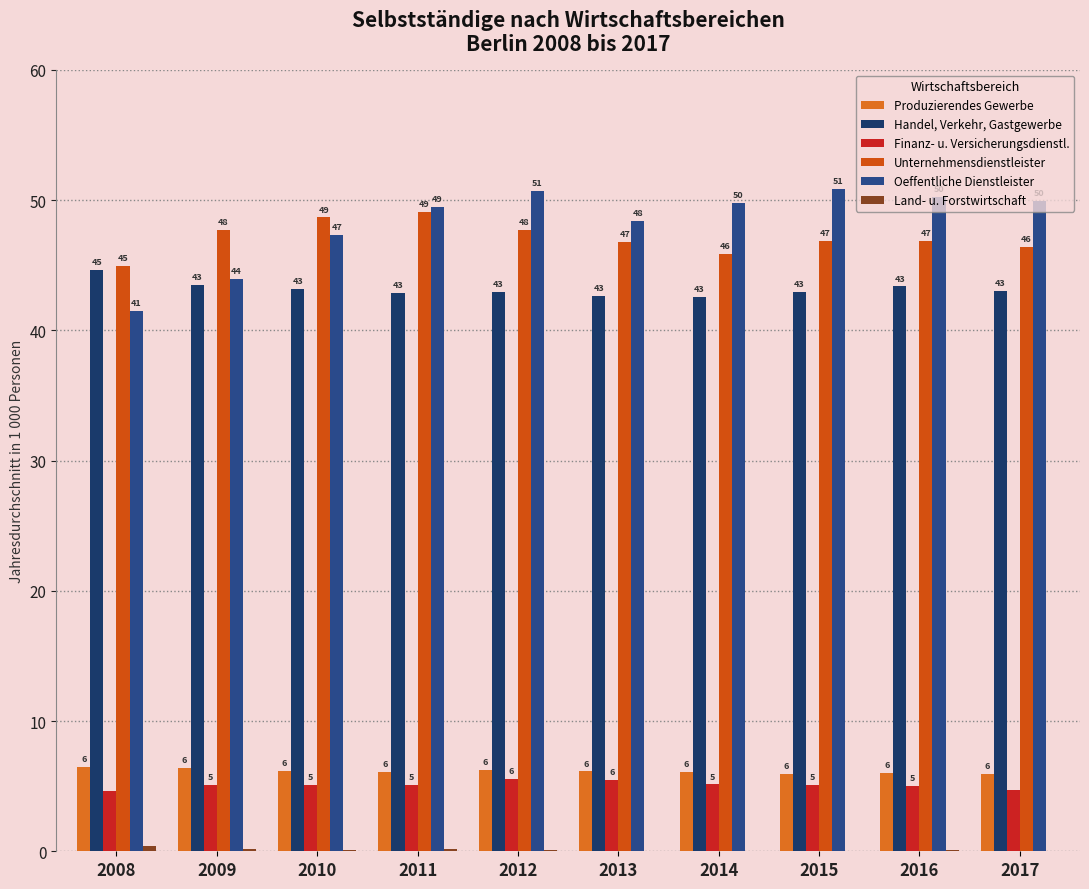

What is the difference between the second highest and minimum values in the Handel, Verkehr, Gastgewerbe series?

0.9